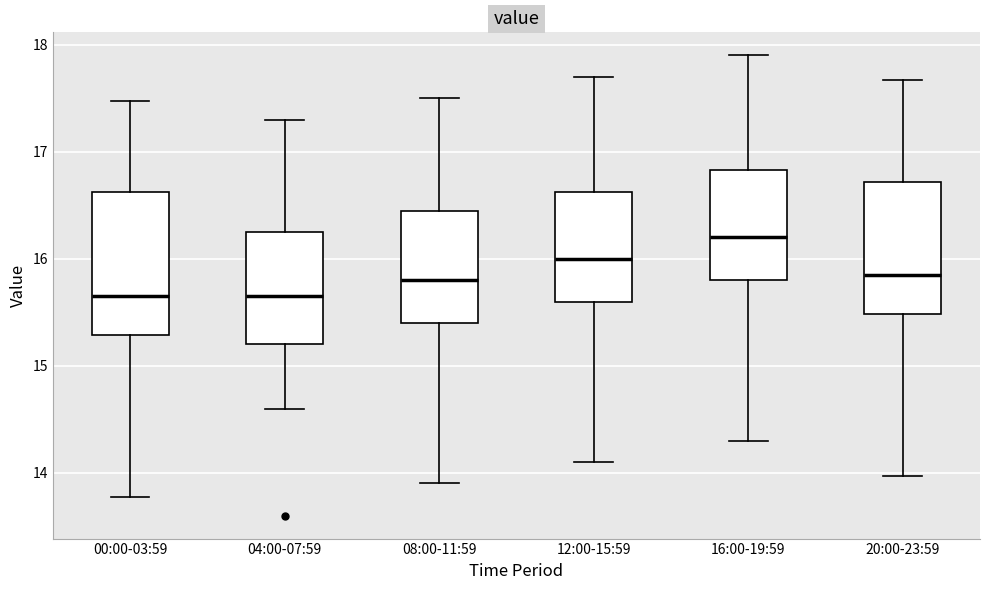

Which box is the tallest, from its lower edge to its upper edge?

00:00-03:59